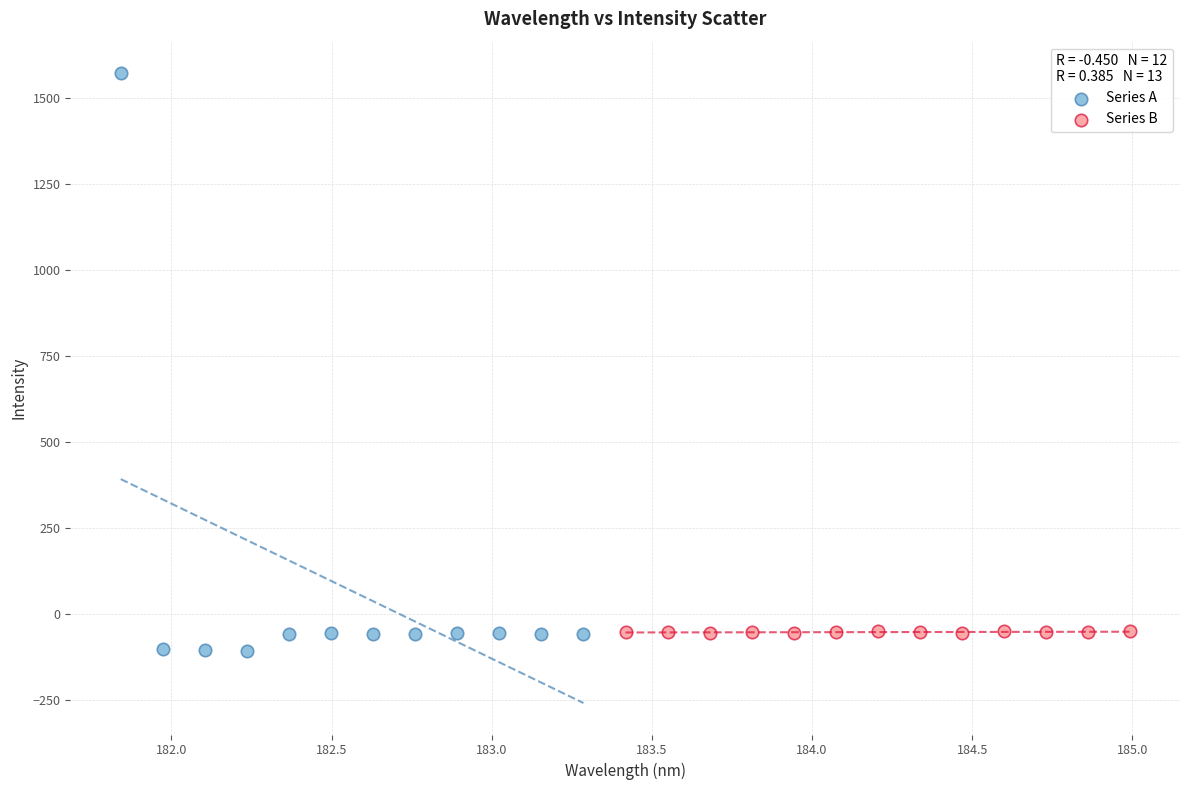

Which series contains the lowest Y value?

Series A